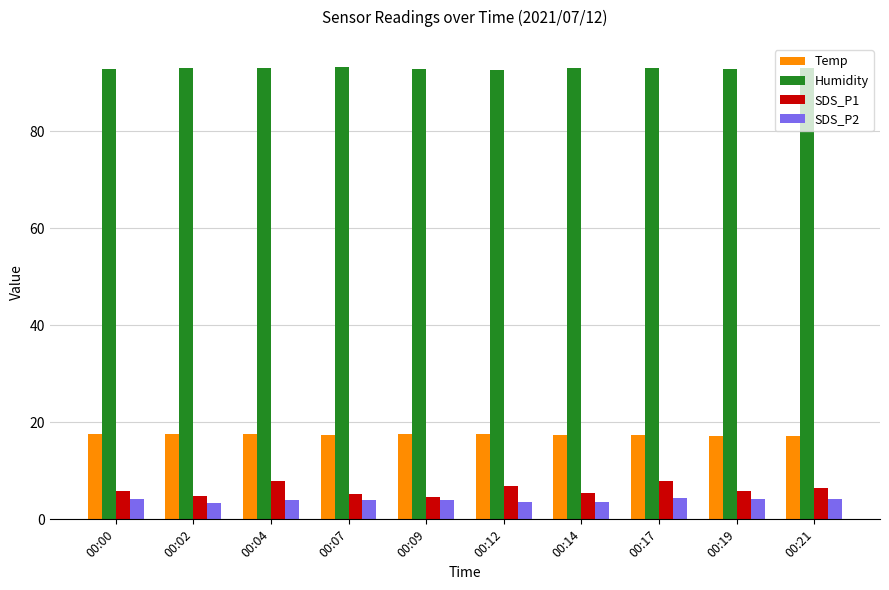

List the series in order of their peak value, highest first.

Humidity, Temp, SDS_P1, SDS_P2